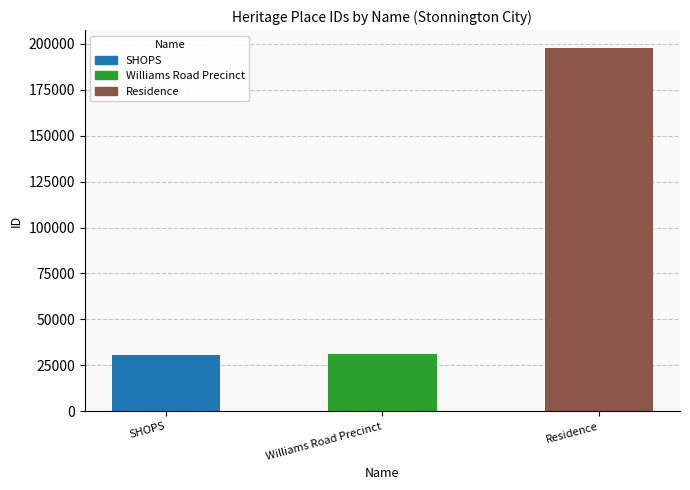

Is it true that the value at SHOPS is 46321?

False